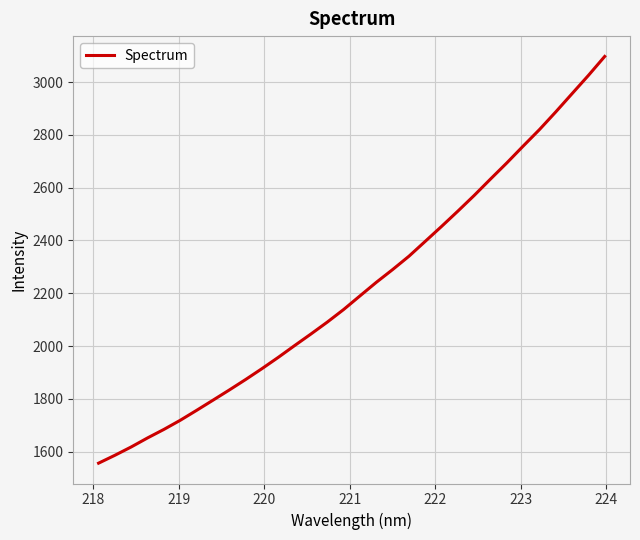

What is the maximum value shown in the chart?

3097.3